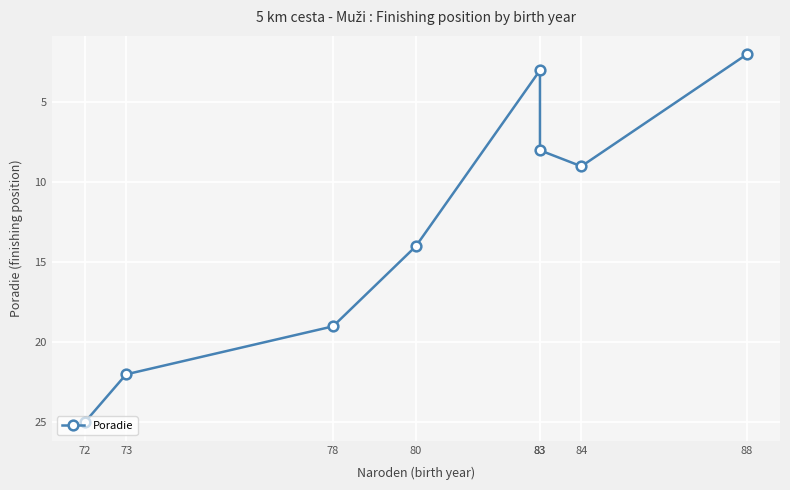

Which has a higher value, 72 or 73?

72